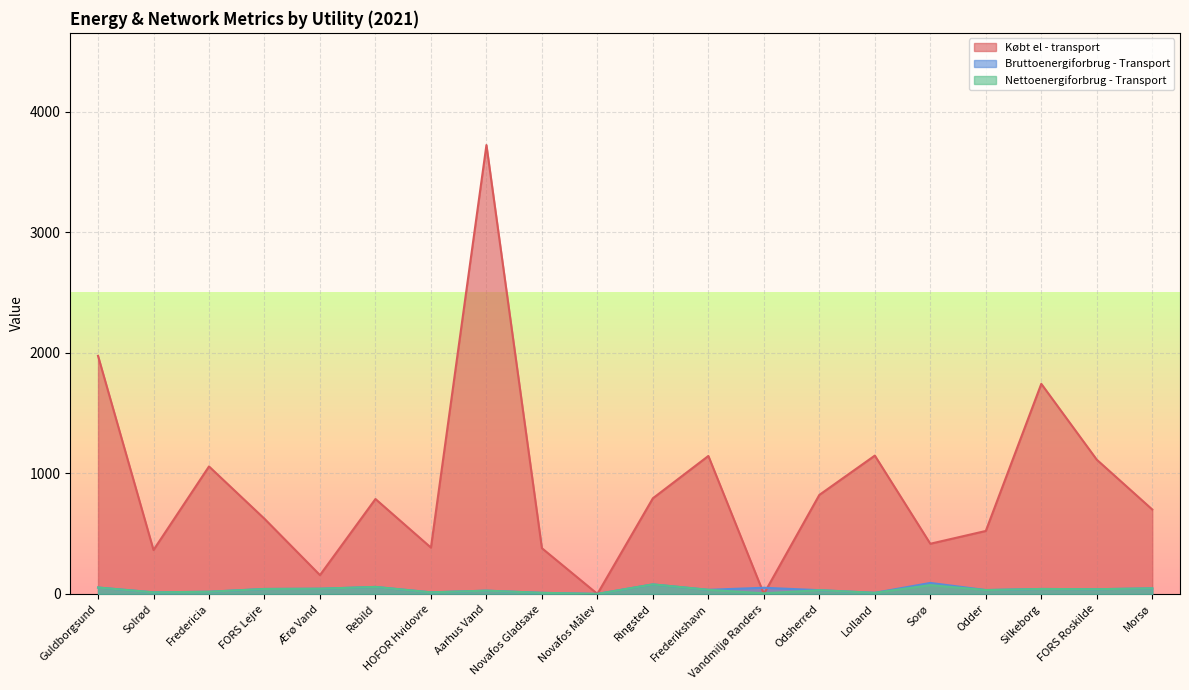

Does the chart display data point markers on the line(s)?

No